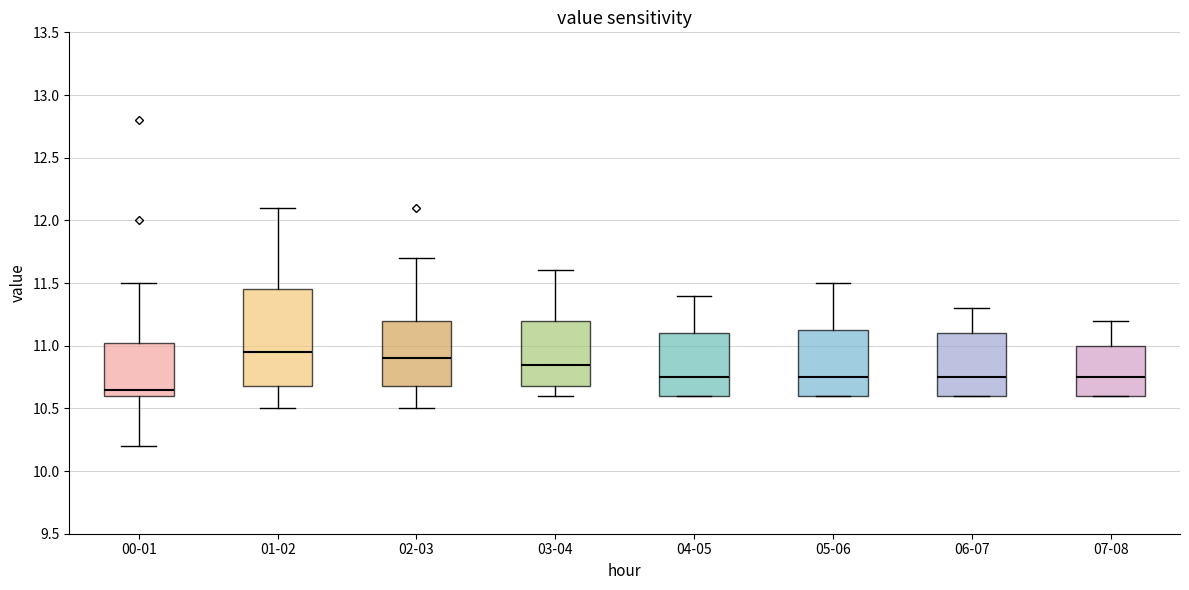

Where does the median line of the box for 01-02 sit on the y-axis? The values are not printed on the chart, so give them approximately, as read against the axis.

10.95